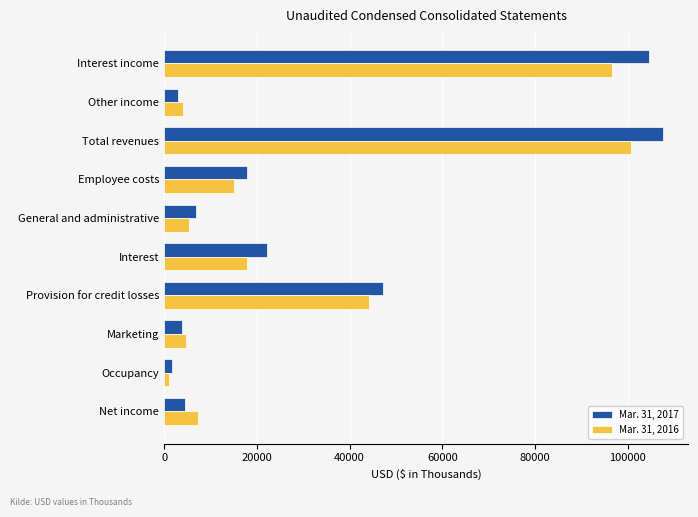

At which label does Mar. 31, 2016 reach its peak?

Total revenues